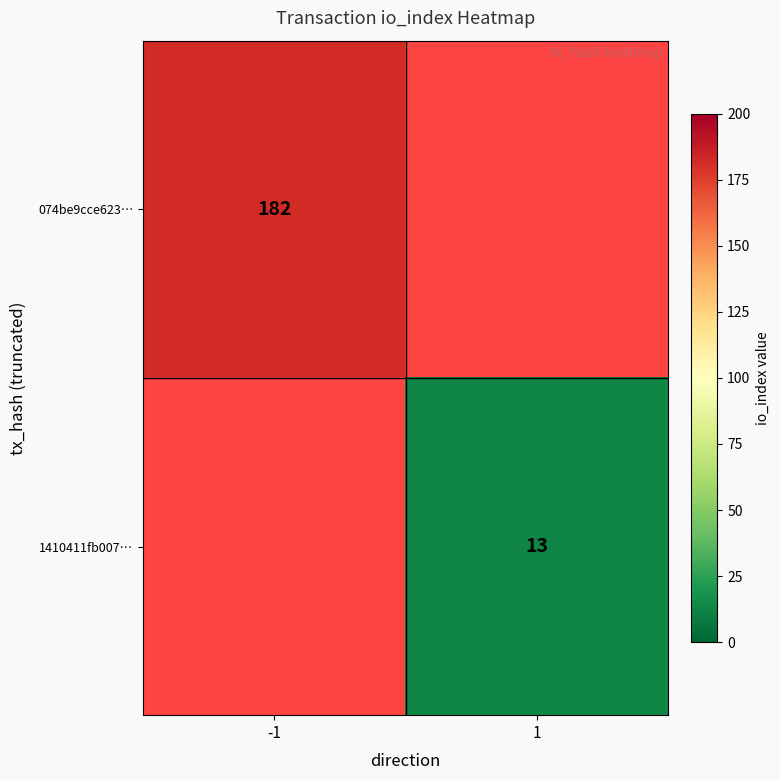

Is the value of 074be9cce623… at -1 greater than the value of 1410411fb007… at 1?

Yes